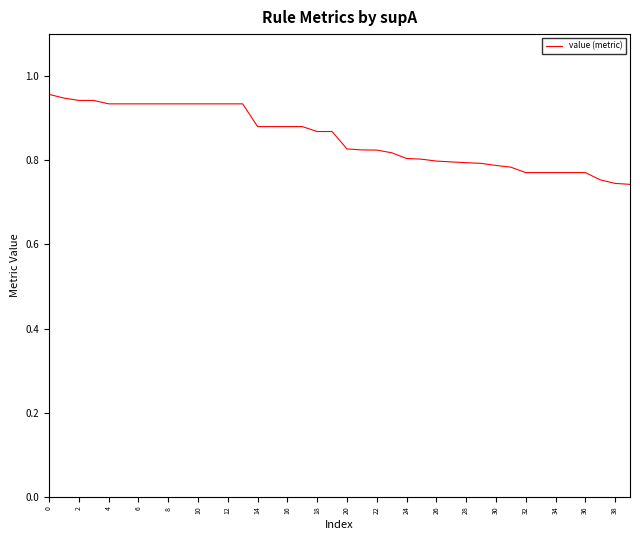

How many lines are shown in the chart?

1